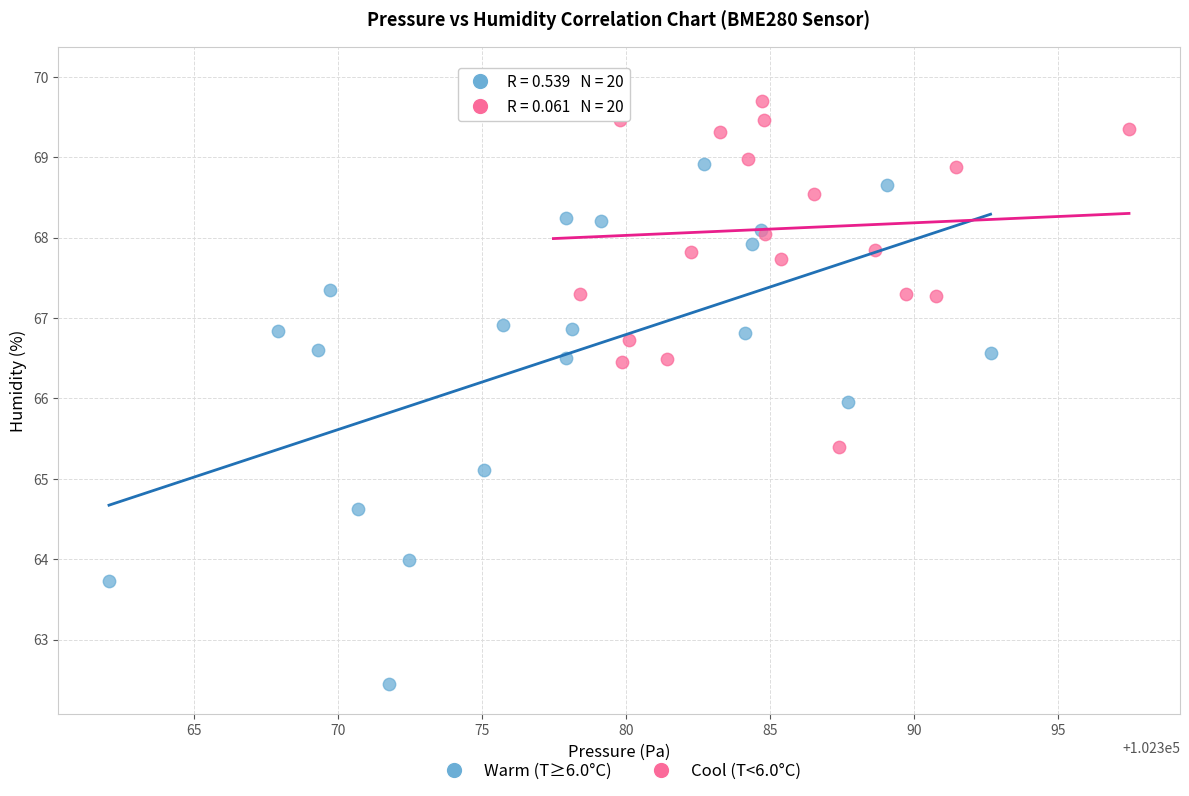

Which series reaches the maximum Y coordinate?

Cool (T<6.0°C)